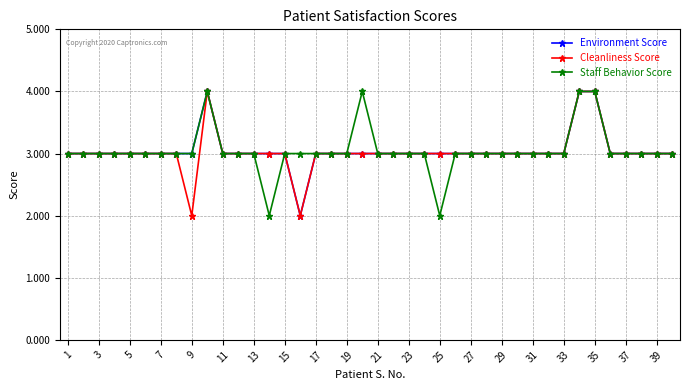

What is the value of the Staff Behavior Score point at the 38th from the left?

3